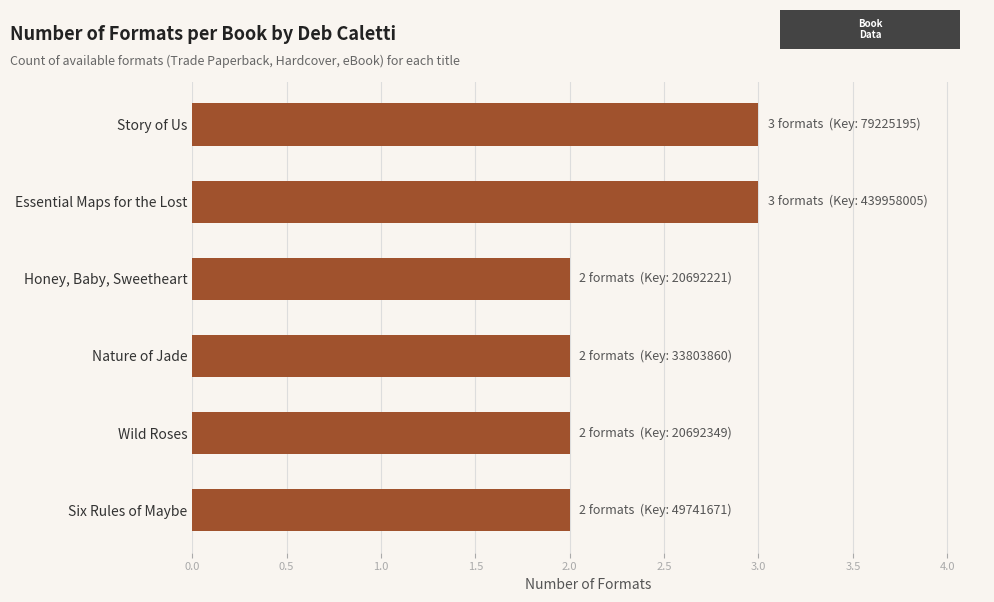

What is the sum of all values?

14